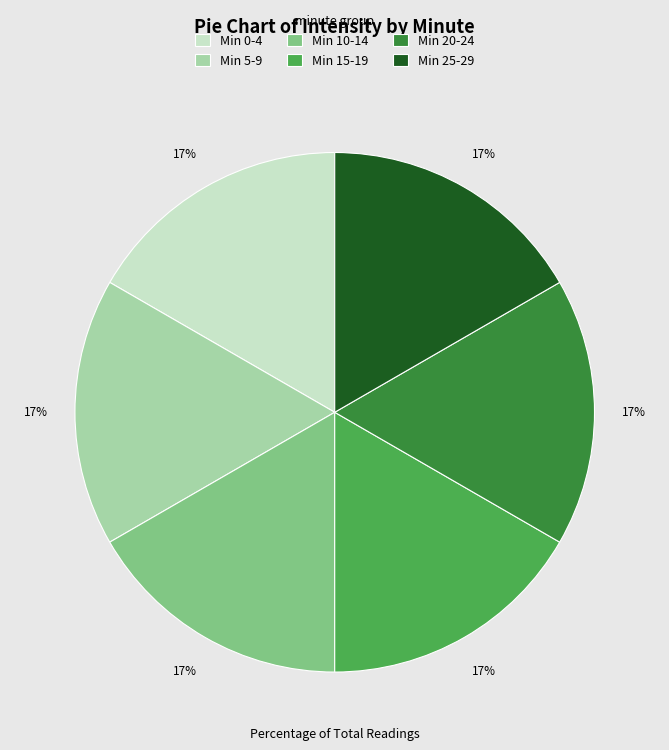

To the nearest percent, what portion does Min 0-4 represent?

17%